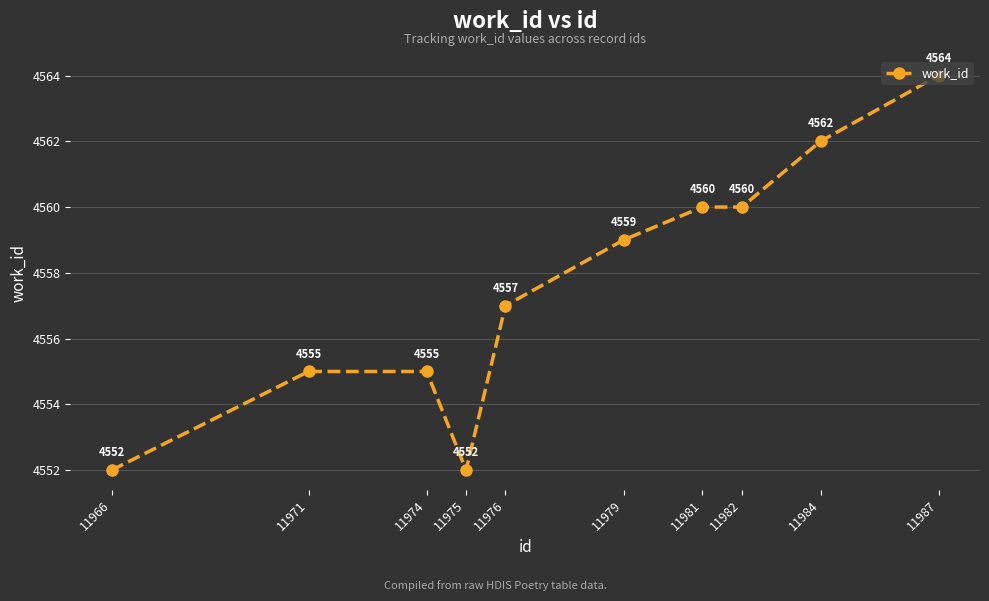

What is the value of the 7th point from the left?

4560